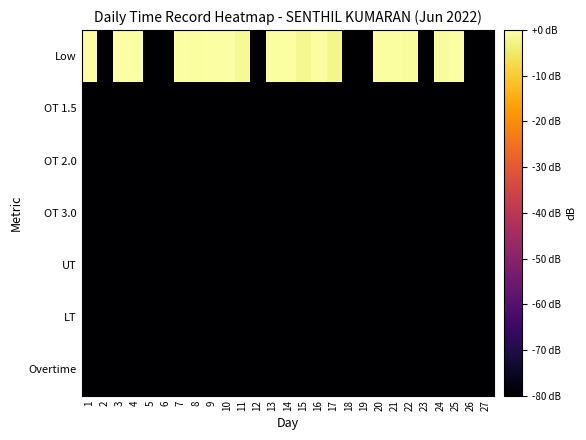

What is the total value across all series at 14?

-480.2